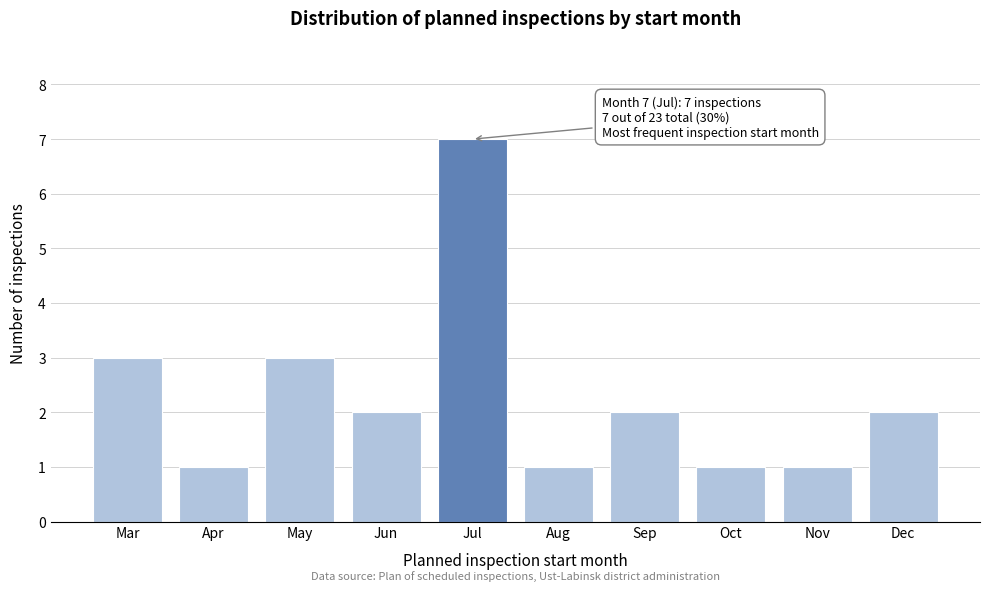

Reading right to left, list all the values displayed in this chart.

2	1	1	2	1	7	2	3	1	3